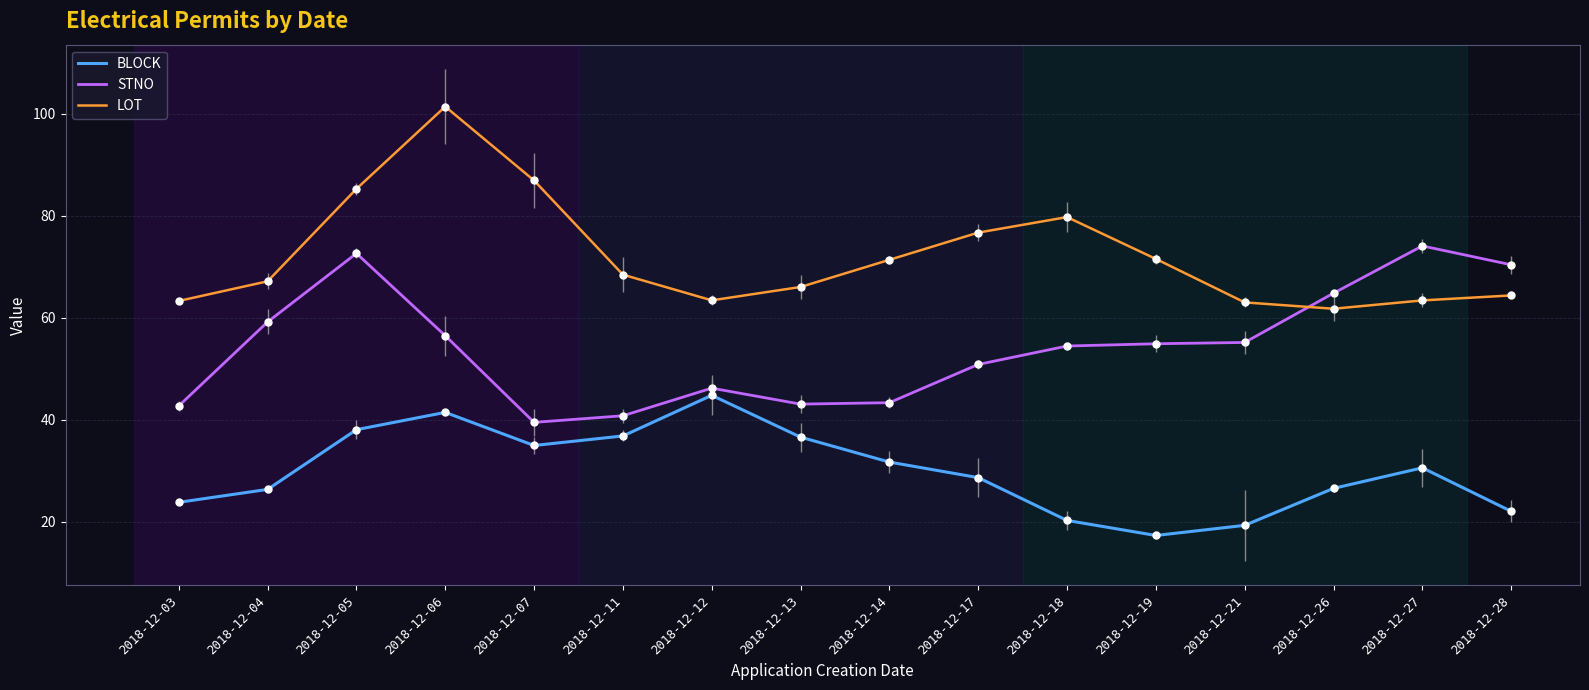

Reading left to right, what are all the values shown in this chart?

BLOCK: 2018-12-03=23.8	2018-12-04=26.3	2018-12-05=38.0	2018-12-06=41.4	2018-12-07=34.9	2018-12-11=36.8	2018-12-12=44.8	2018-12-13=36.6	2018-12-14=31.7	2018-12-17=28.6	2018-12-18=20.2	2018-12-19=17.3	2018-12-21=19.3	2018-12-26=26.5	2018-12-27=30.6	2018-12-28=22.0
STNO: 2018-12-03=42.7	2018-12-04=59.2	2018-12-05=72.6	2018-12-06=56.5	2018-12-07=39.5	2018-12-11=40.8	2018-12-12=46.2	2018-12-13=43.0	2018-12-14=43.3	2018-12-17=50.8	2018-12-18=54.4	2018-12-19=54.9	2018-12-21=55.1	2018-12-26=64.8	2018-12-27=74.1	2018-12-28=70.4
LOT: 2018-12-03=63.3	2018-12-04=67.1	2018-12-05=85.3	2018-12-06=101.4	2018-12-07=86.9	2018-12-11=68.4	2018-12-12=63.4	2018-12-13=66.0	2018-12-14=71.4	2018-12-17=76.7	2018-12-18=79.7	2018-12-19=71.5	2018-12-21=63.0	2018-12-26=61.8	2018-12-27=63.4	2018-12-28=64.4